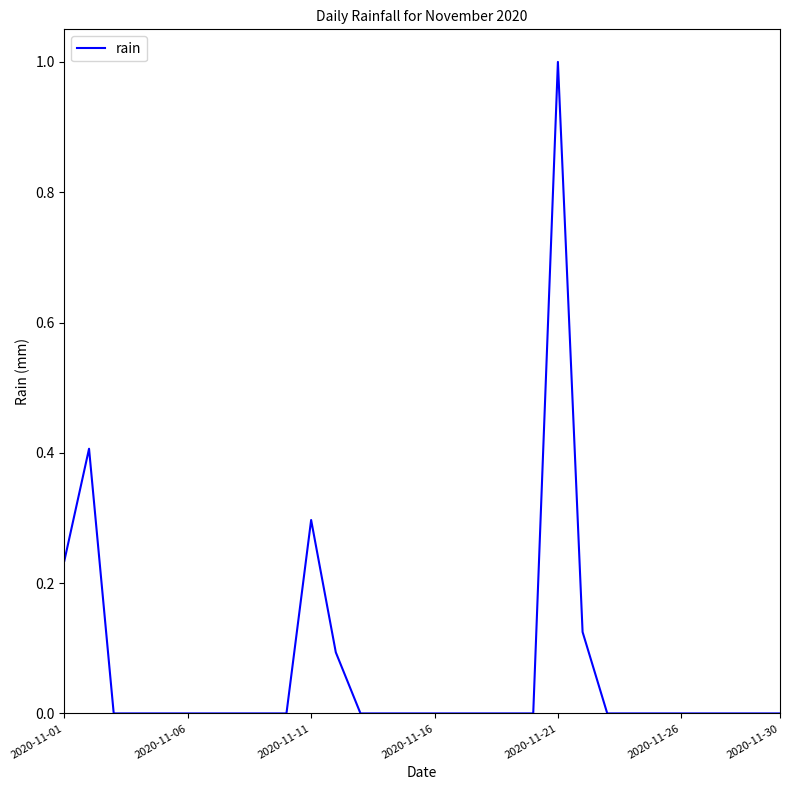

What is the maximum value shown in the chart?

1.0